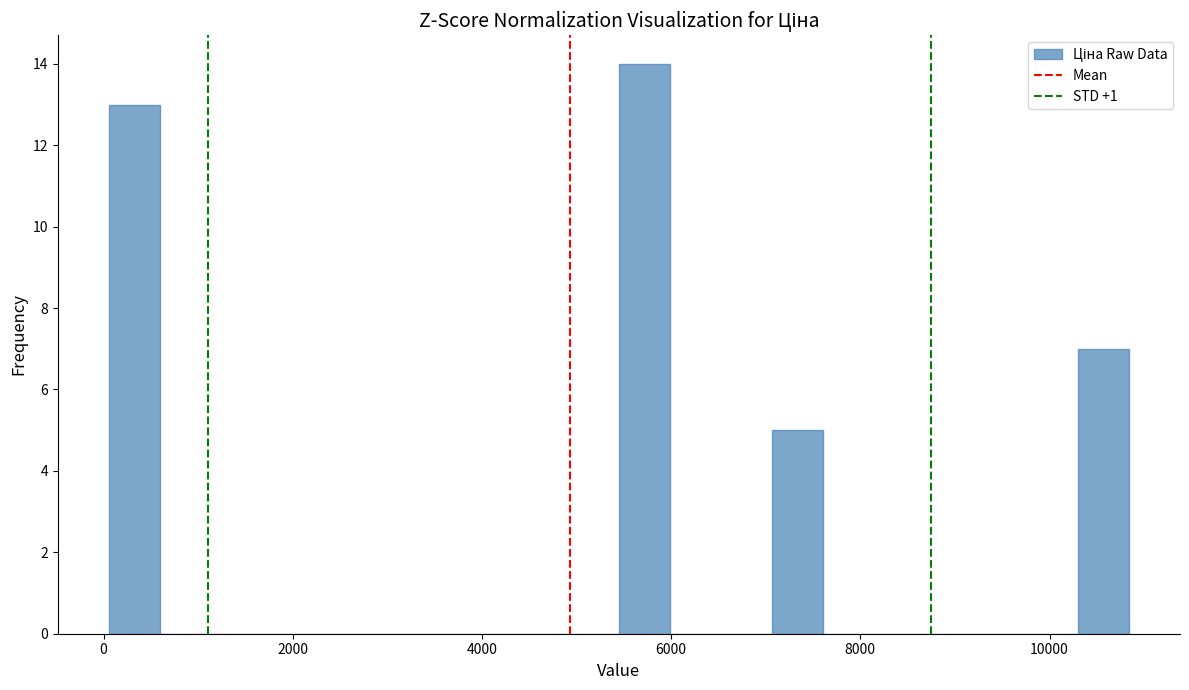

Read against the x-axis, roughly where is the centre of the tallest bar?

5800